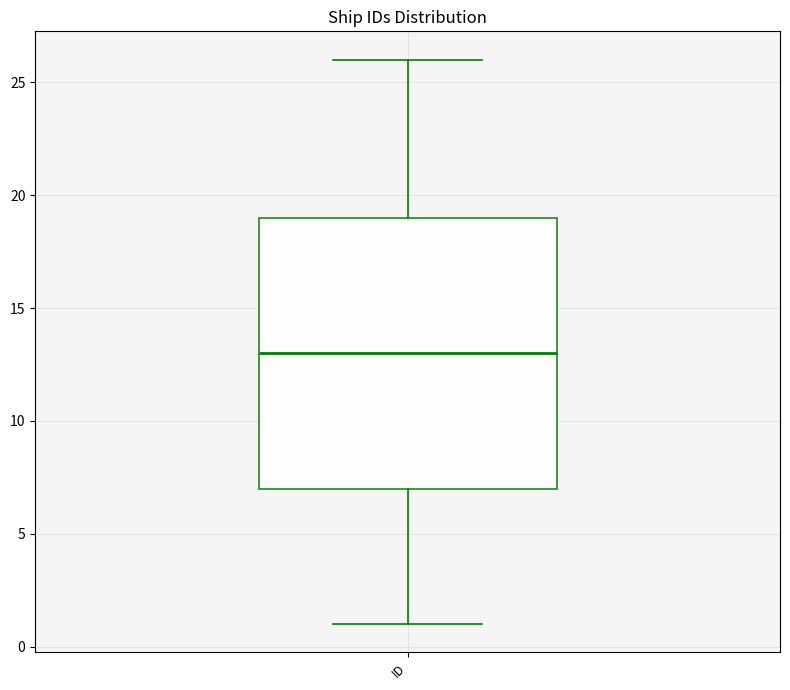

Where does the upper whisker of the box for ID end on the y-axis? The values are not printed on the chart, so give them approximately, as read against the axis.

26